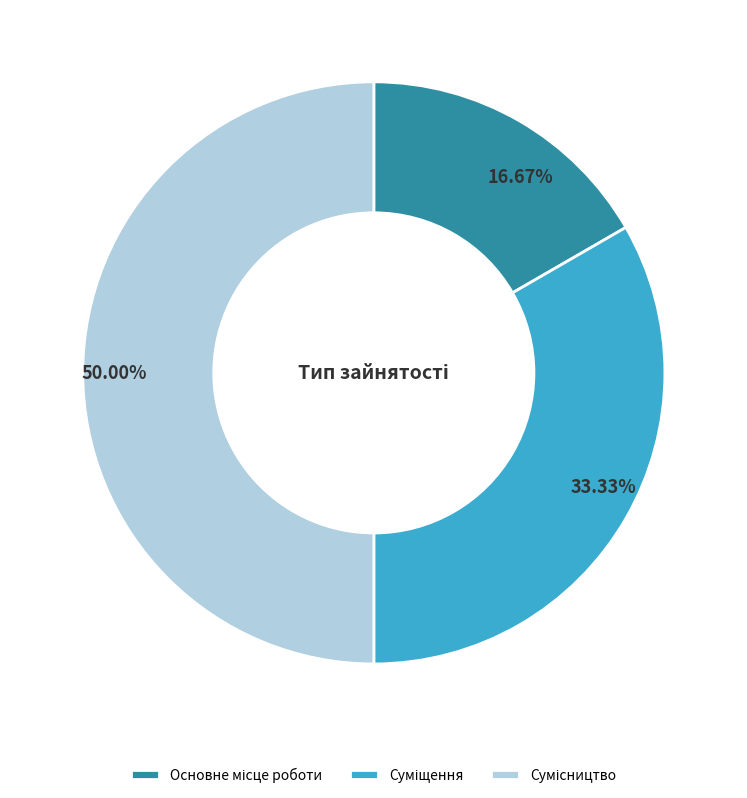

Count the number of slices in the pie.

3